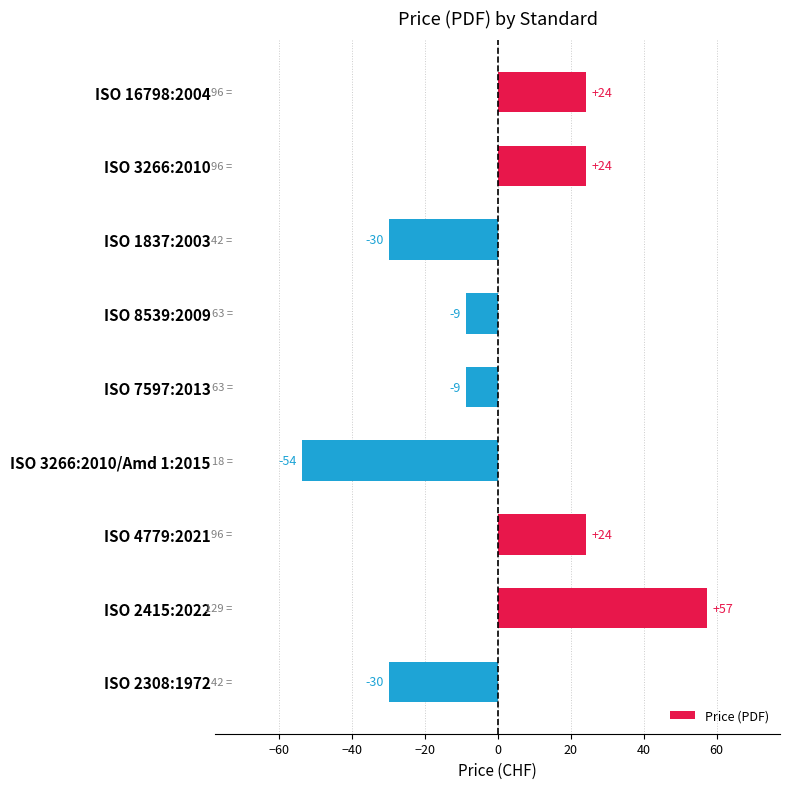

Does the chart contain stacked bars?

No